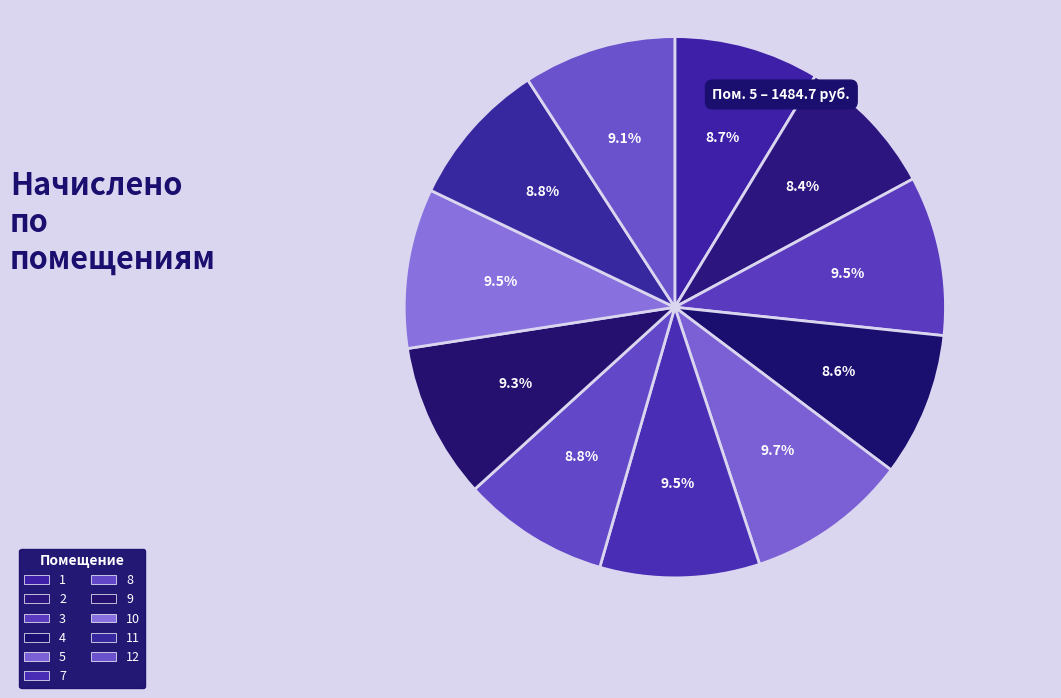

How many slices are in this pie chart?

11